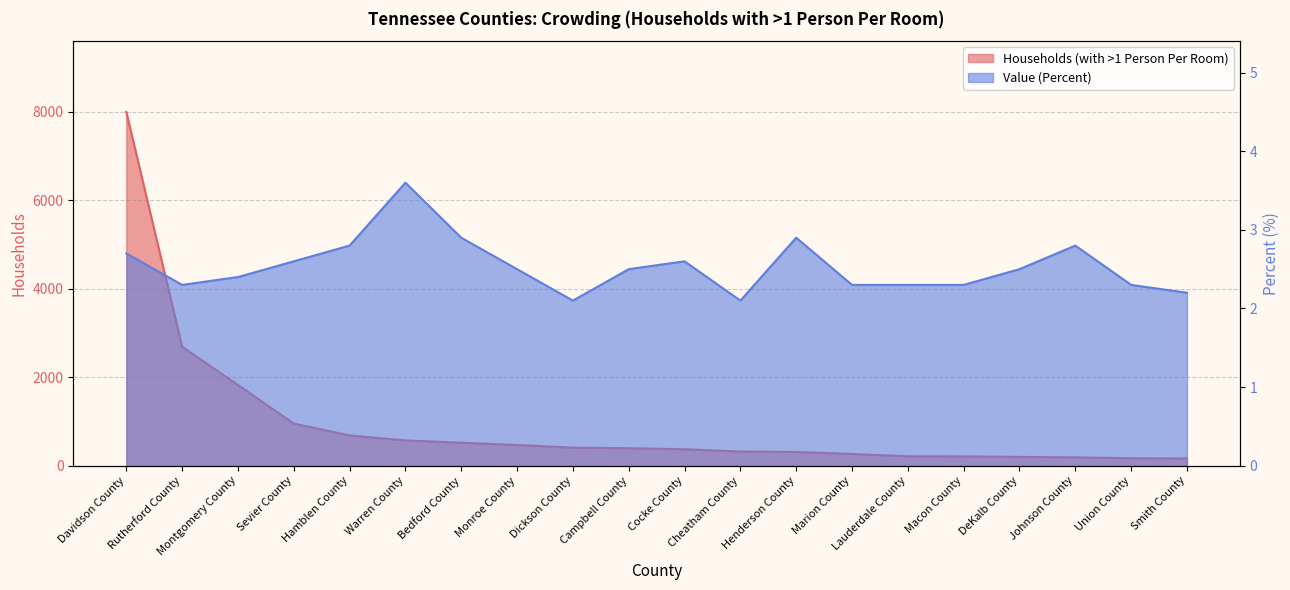

List the labels in order of Households (with >1 Person Per Room) value, largest first.

Davidson County, Rutherford County, Montgomery County, Sevier County, Hamblen County, Warren County, Bedford County, Monroe County, Dickson County, Campbell County, Cocke County, Cheatham County, Henderson County, Marion County, Lauderdale County, Macon County, DeKalb County, Johnson County, Union County, Smith County